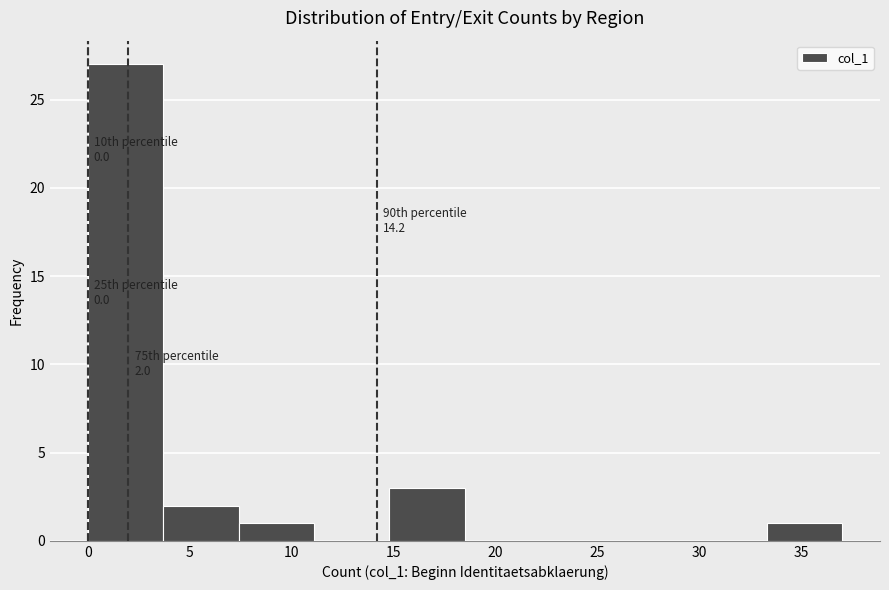

Over which range of the x-axis is the bar tallest?

0.0 to 3.7